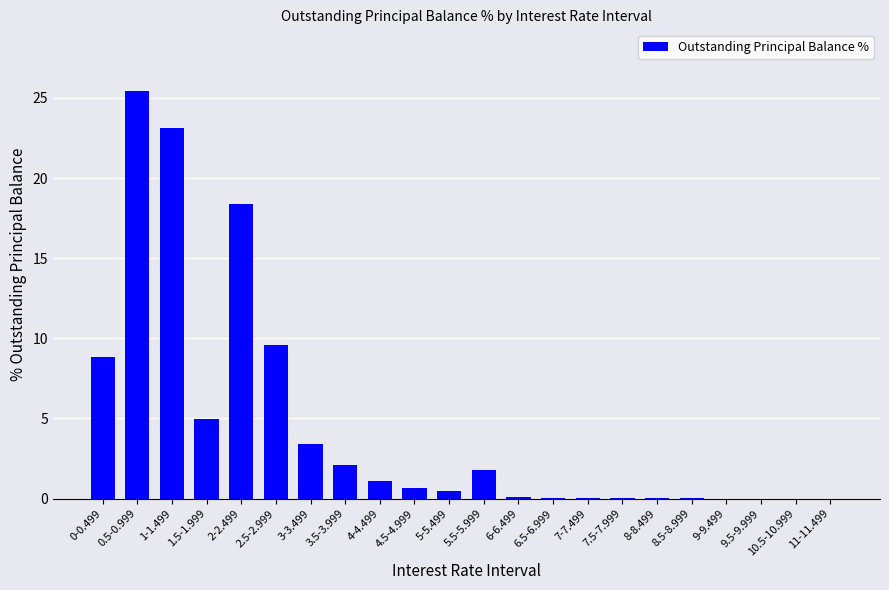

True or false: the data shows 3.7 at 3.5-3.999.

False